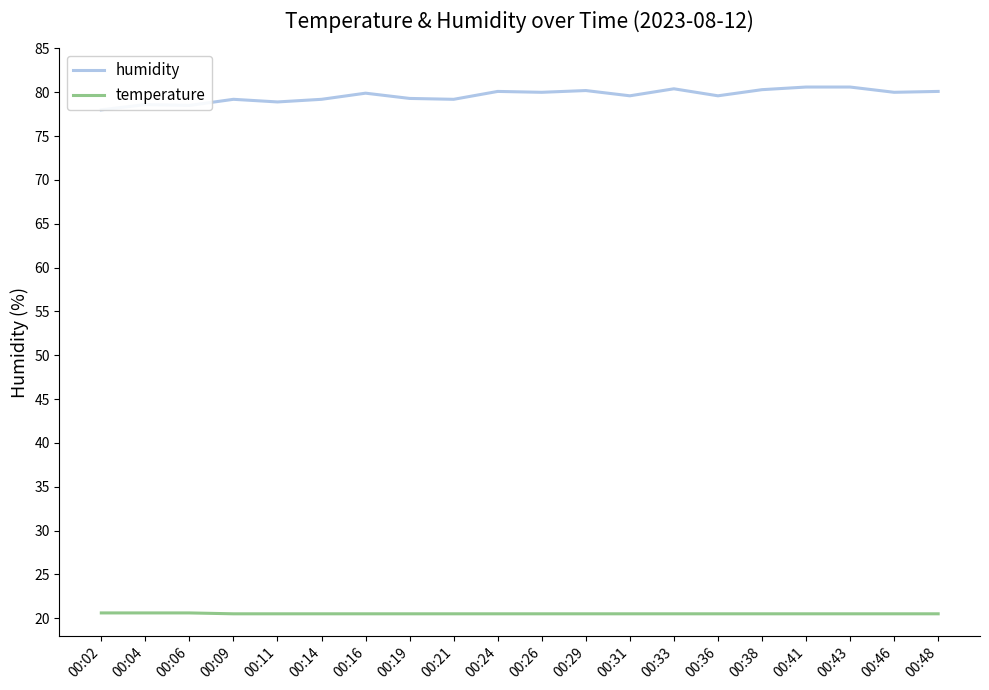

Which category has the highest value in the humidity series?

00:41